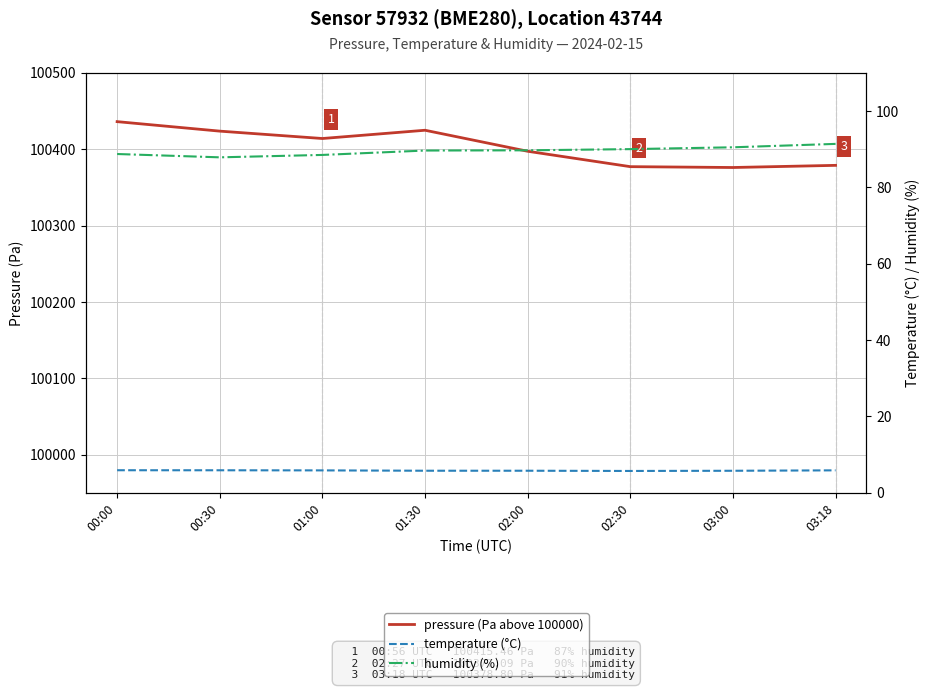

How many values in the humidity (%) series exceed 89?

5